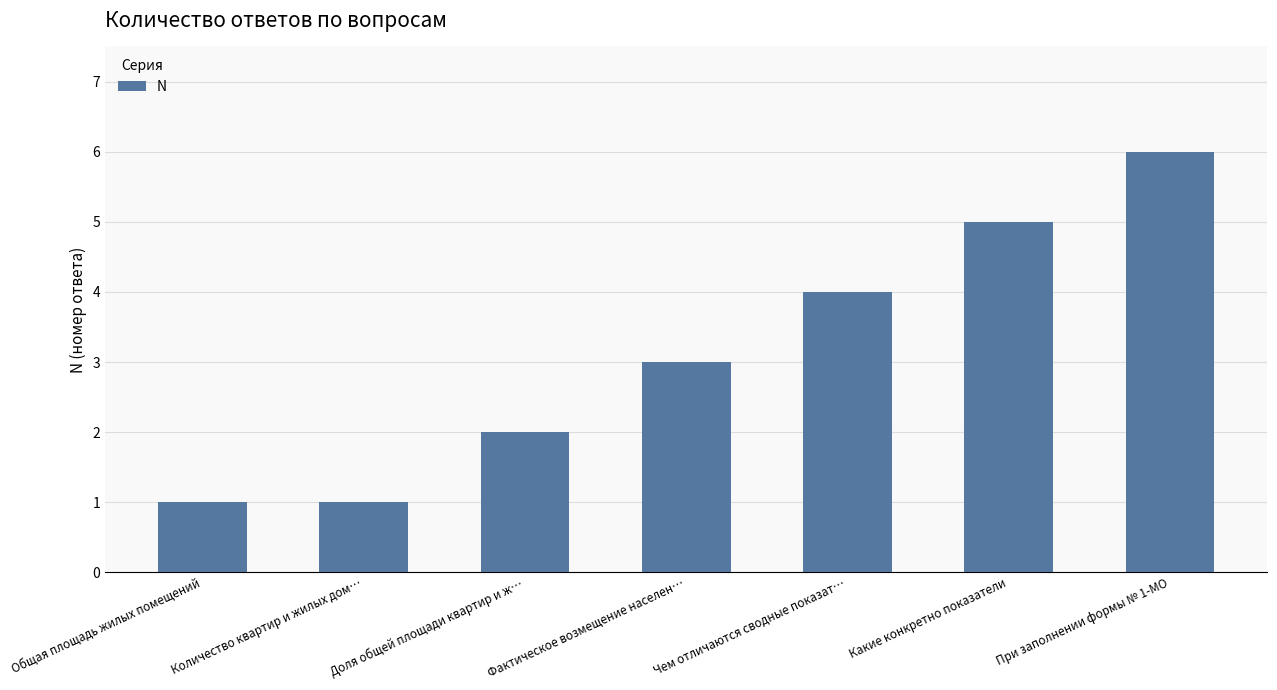

How many series are shown in this chart?

1